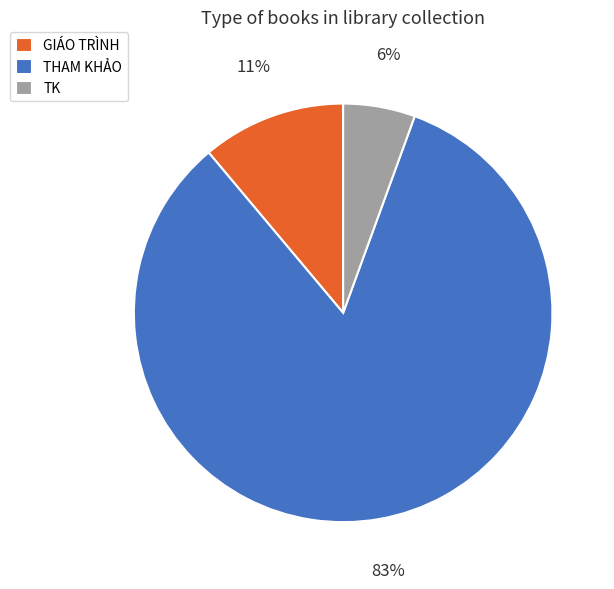

Which slice is the smallest?

TK